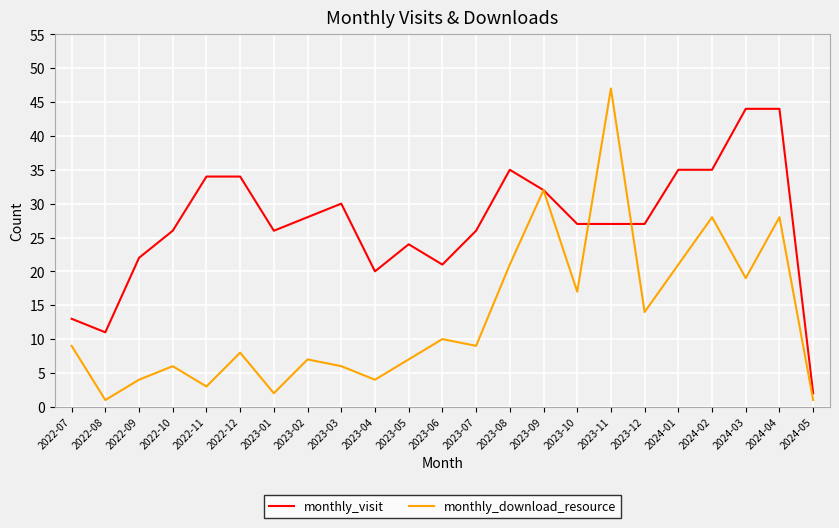

Which category has the highest value across all series?

2023-11